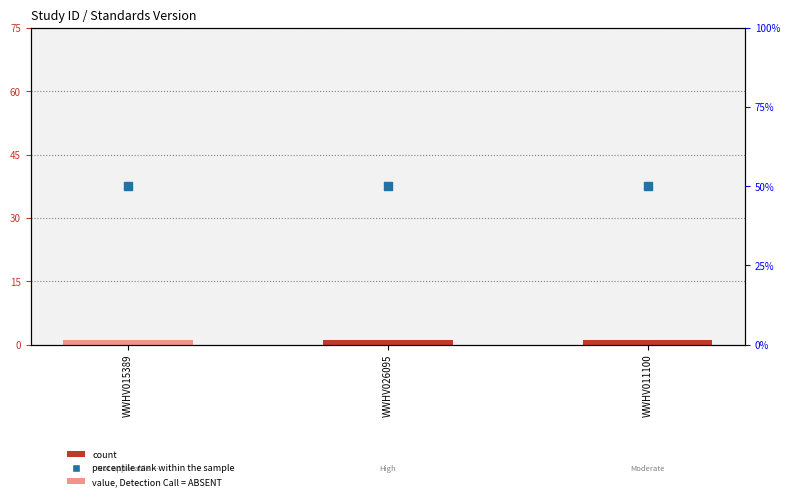

At which category is the sum across all series the highest?

WWHV015389